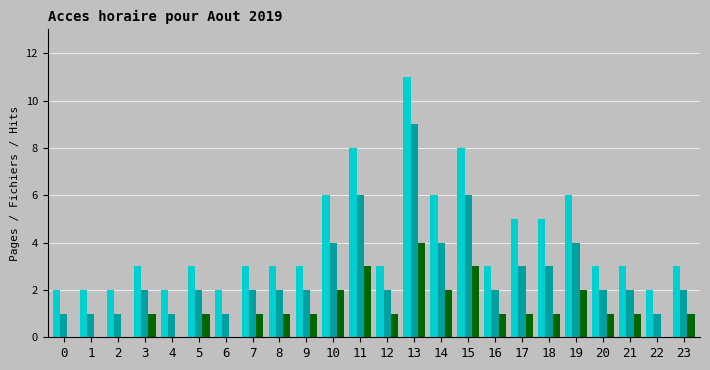

What is the greatest value displayed?

11